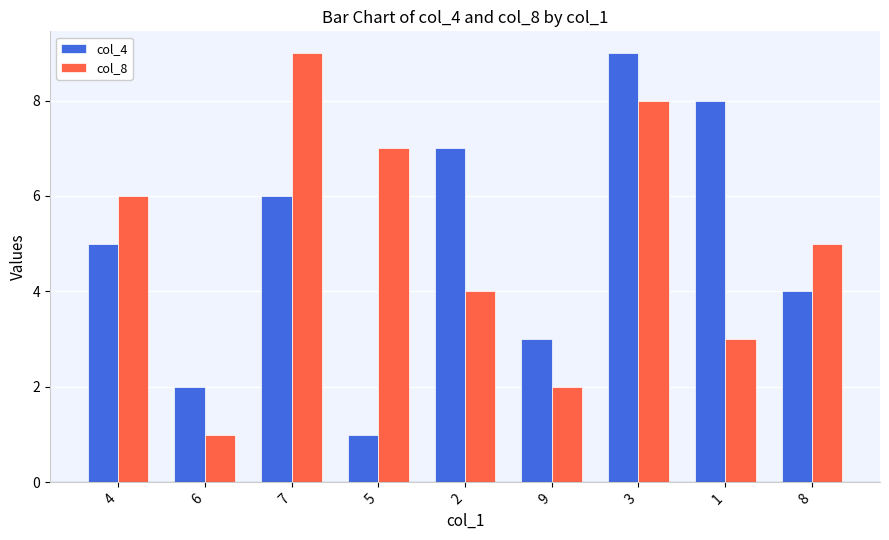

Count the col_8 values in the range 3 to 7.

5